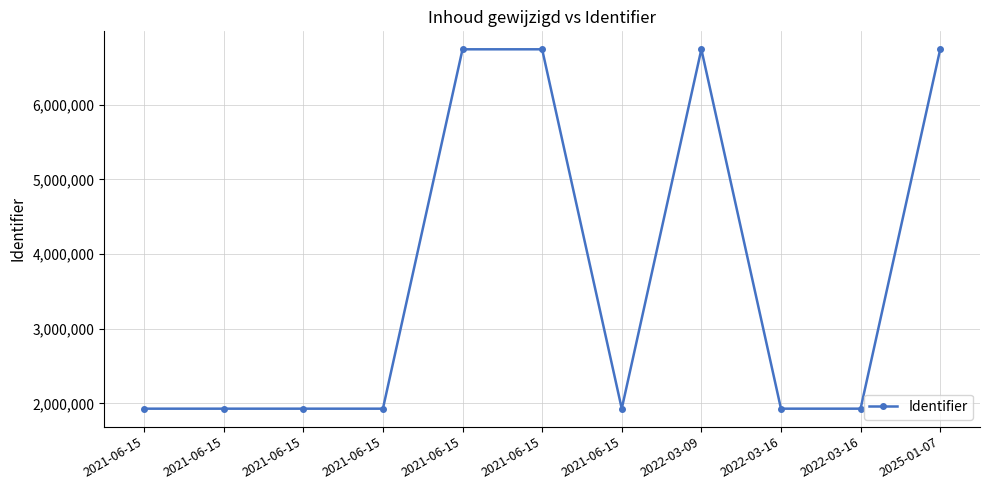

Is it true that the value at 2021-06-15 is 6742635?

True